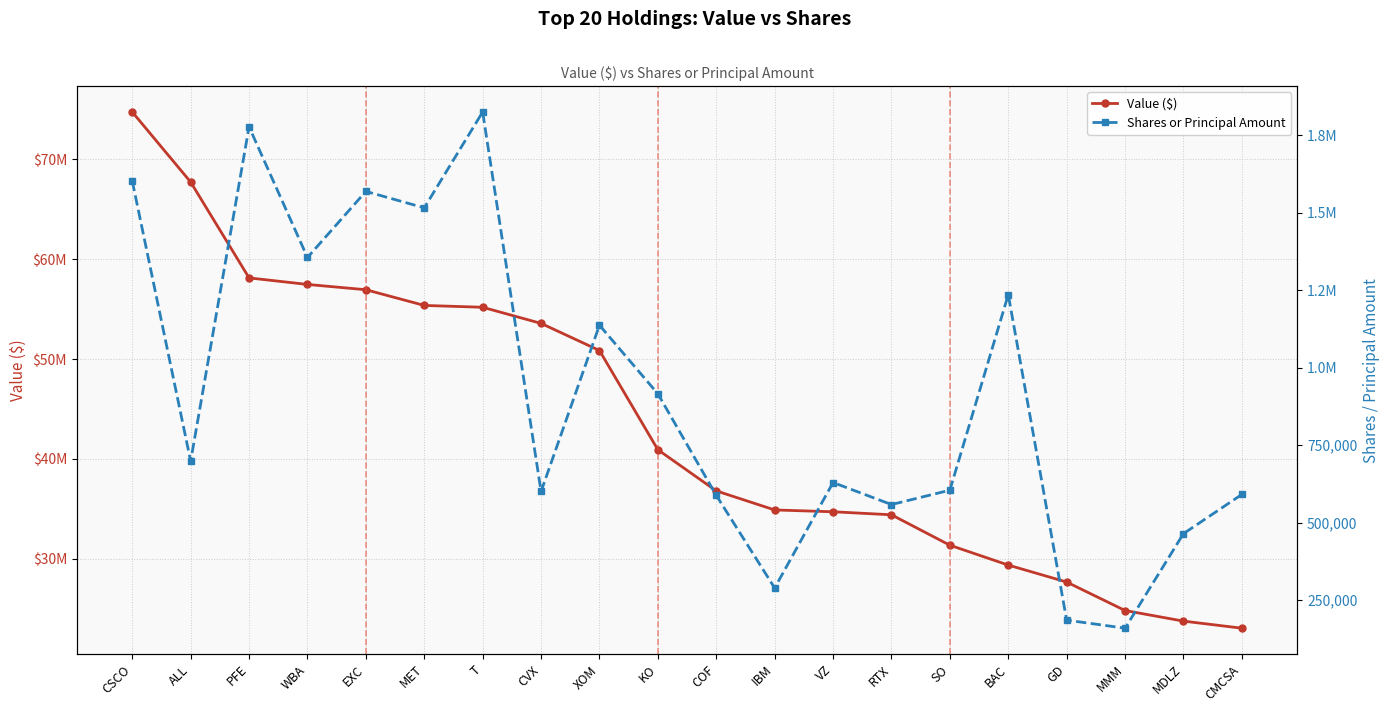

Reading left to right, list all the values displayed in this chart.

Value ($): CSCO=74760000	ALL=67738000	PFE=58134000	WBA=57478000	EXC=56949000	MET=55375000	T=55191000	CVX=53575000	XOM=50858000	KO=40915000	COF=36791000	IBM=34880000	VZ=34698000	RTX=34396000	SO=31346000	BAC=29356000	GD=27656000	MMM=24802000	MDLZ=23740000	CMCSA=23031000
Shares or Principal Amount: CSCO=1602923	ALL=698403	PFE=1777812	WBA=1355925	EXC=1569271	MET=1516306	T=1825687	CVX=600417	XOM=1137257	KO=915737	COF=587805	IBM=288812	VZ=629391	RTX=558196	SO=604560	BAC=1236046	GD=185039	MMM=159000	MDLZ=464300	CMCSA=590845